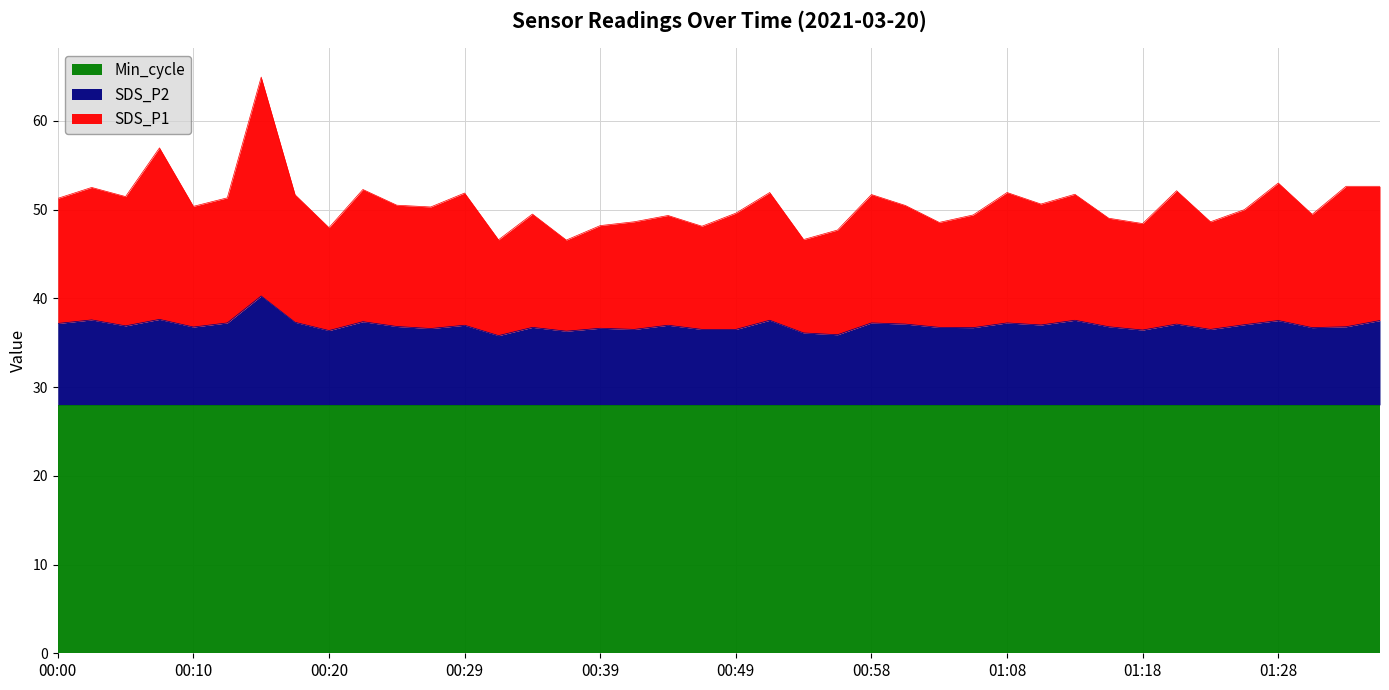

The value of SDS_P2 at 00:10 is 50.7. True or false?

False